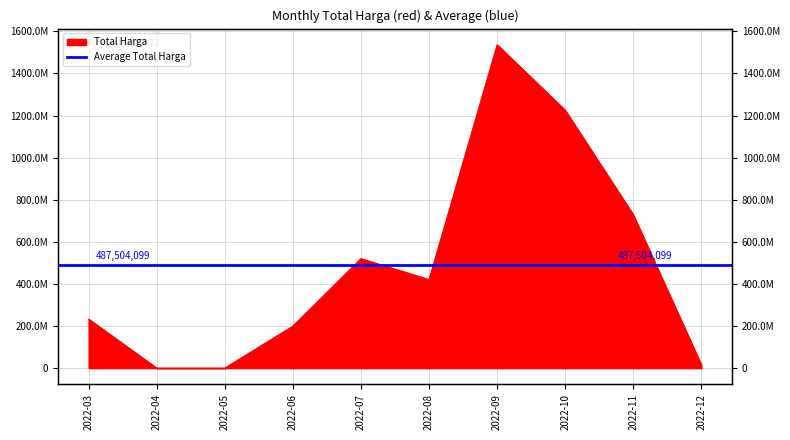

At which label does the data first exceed 420515000?

2022-07